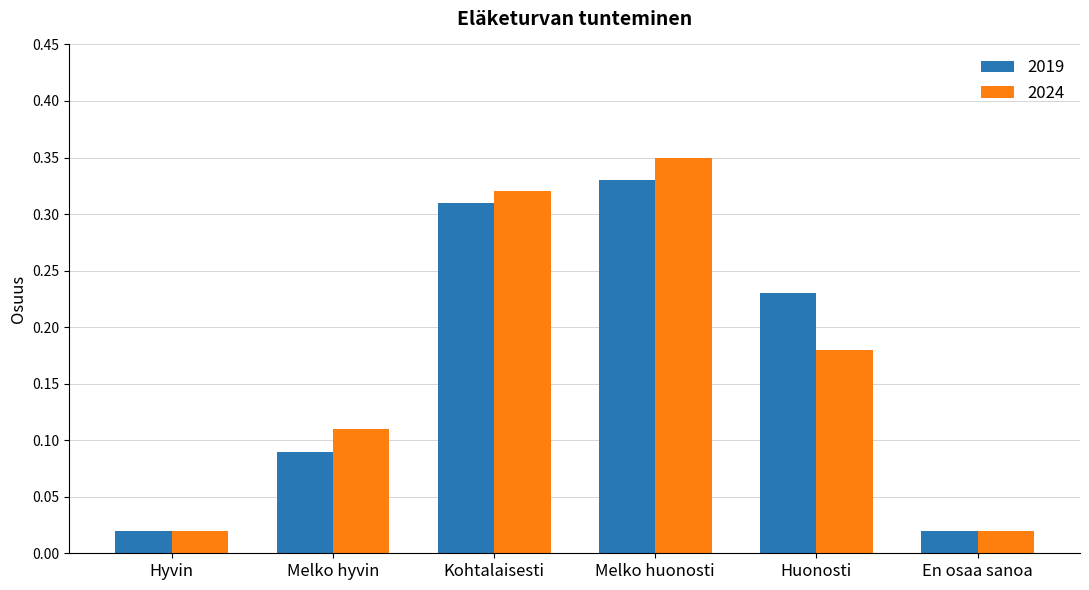

Count the number of data series in this chart.

2